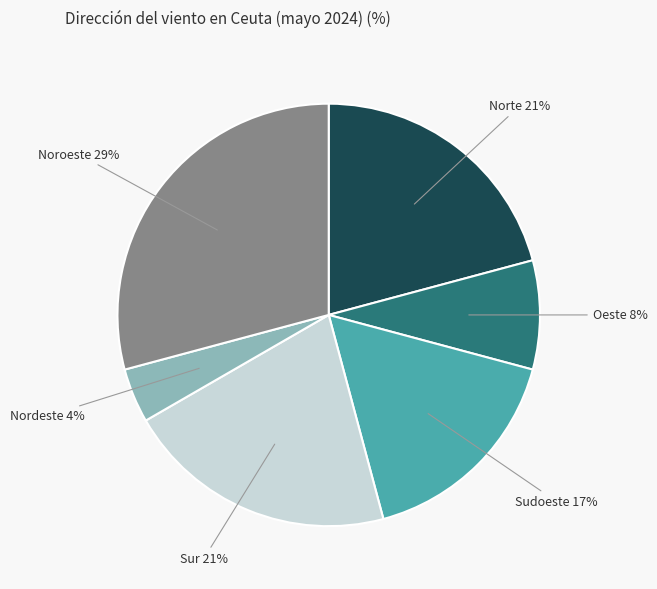

Is there any slice that represents more than half of the pie?

No